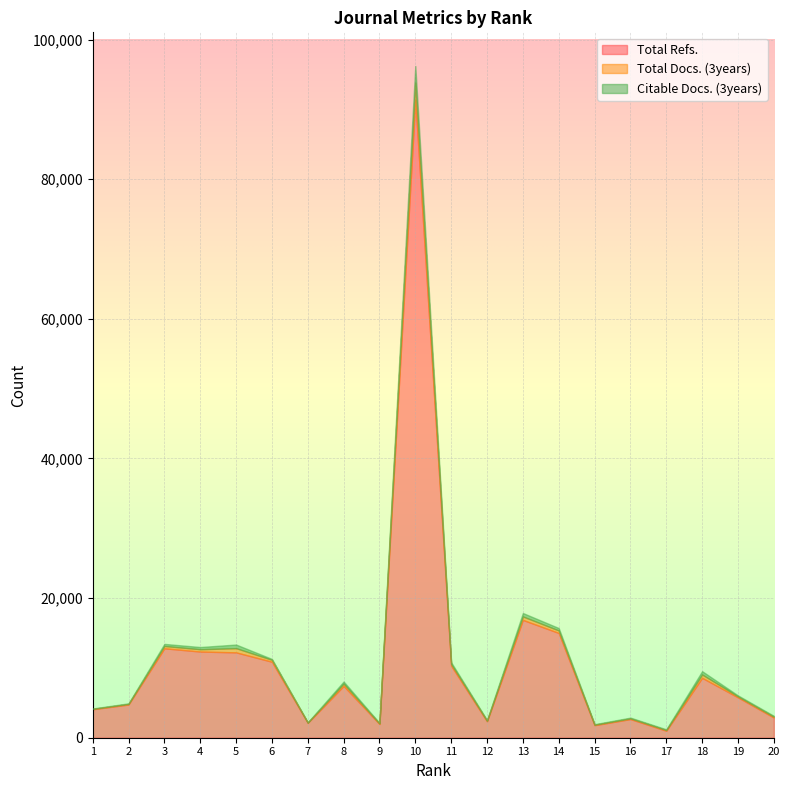

At which label does Total Docs. (3years) reach its peak?

10